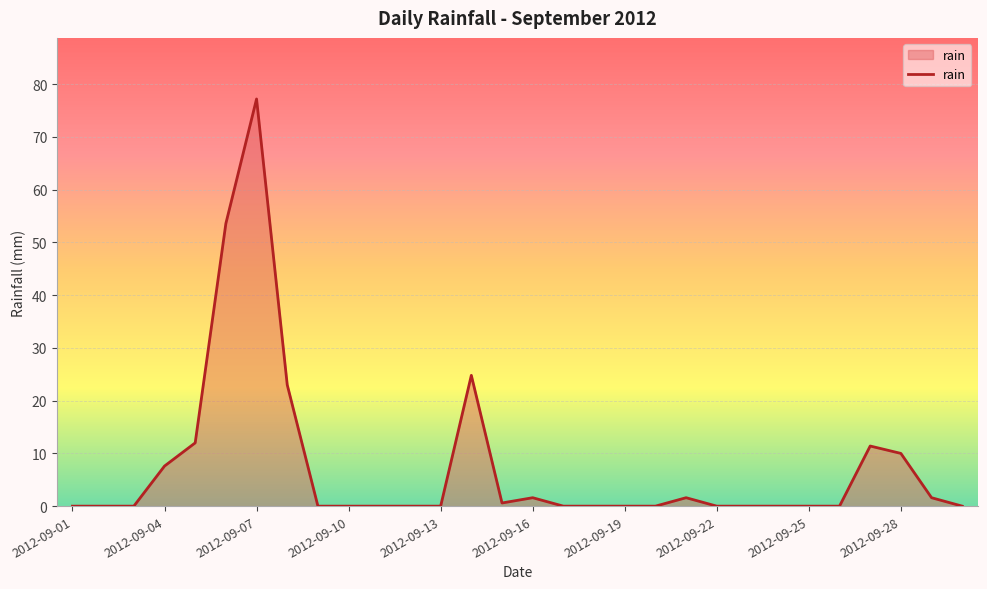

What is the maximum value shown in the chart?

77.2